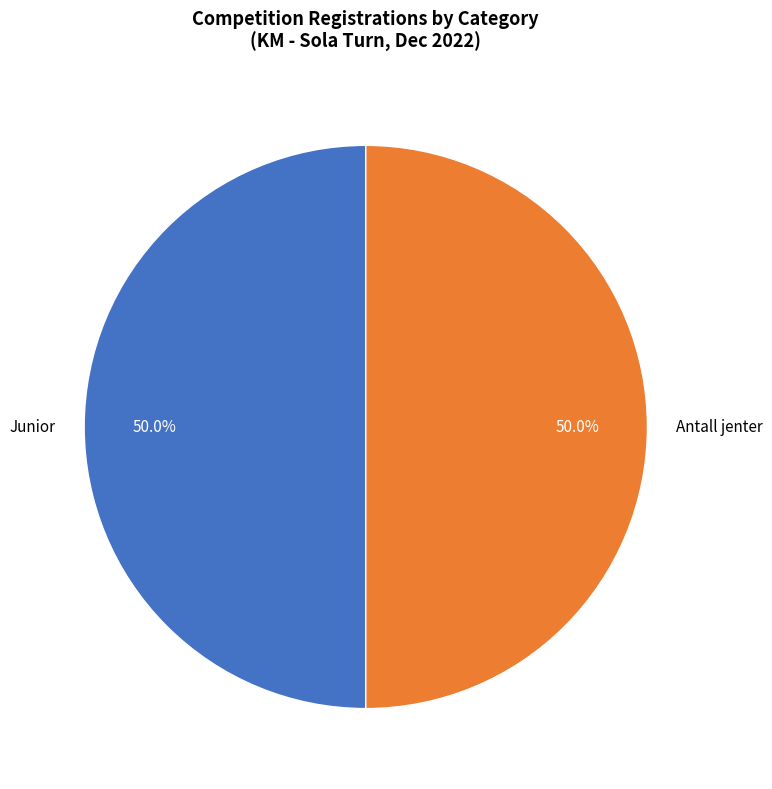

What percentage is NOT represented by Antall jenter?

50.0%